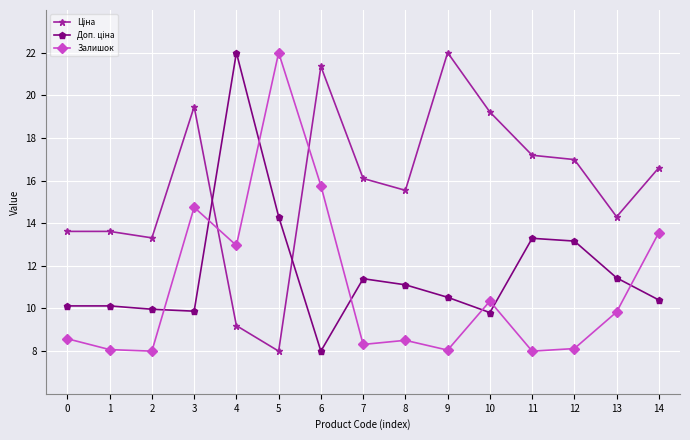

What is the value of the Залишок point at the 3rd from the left?

8.0